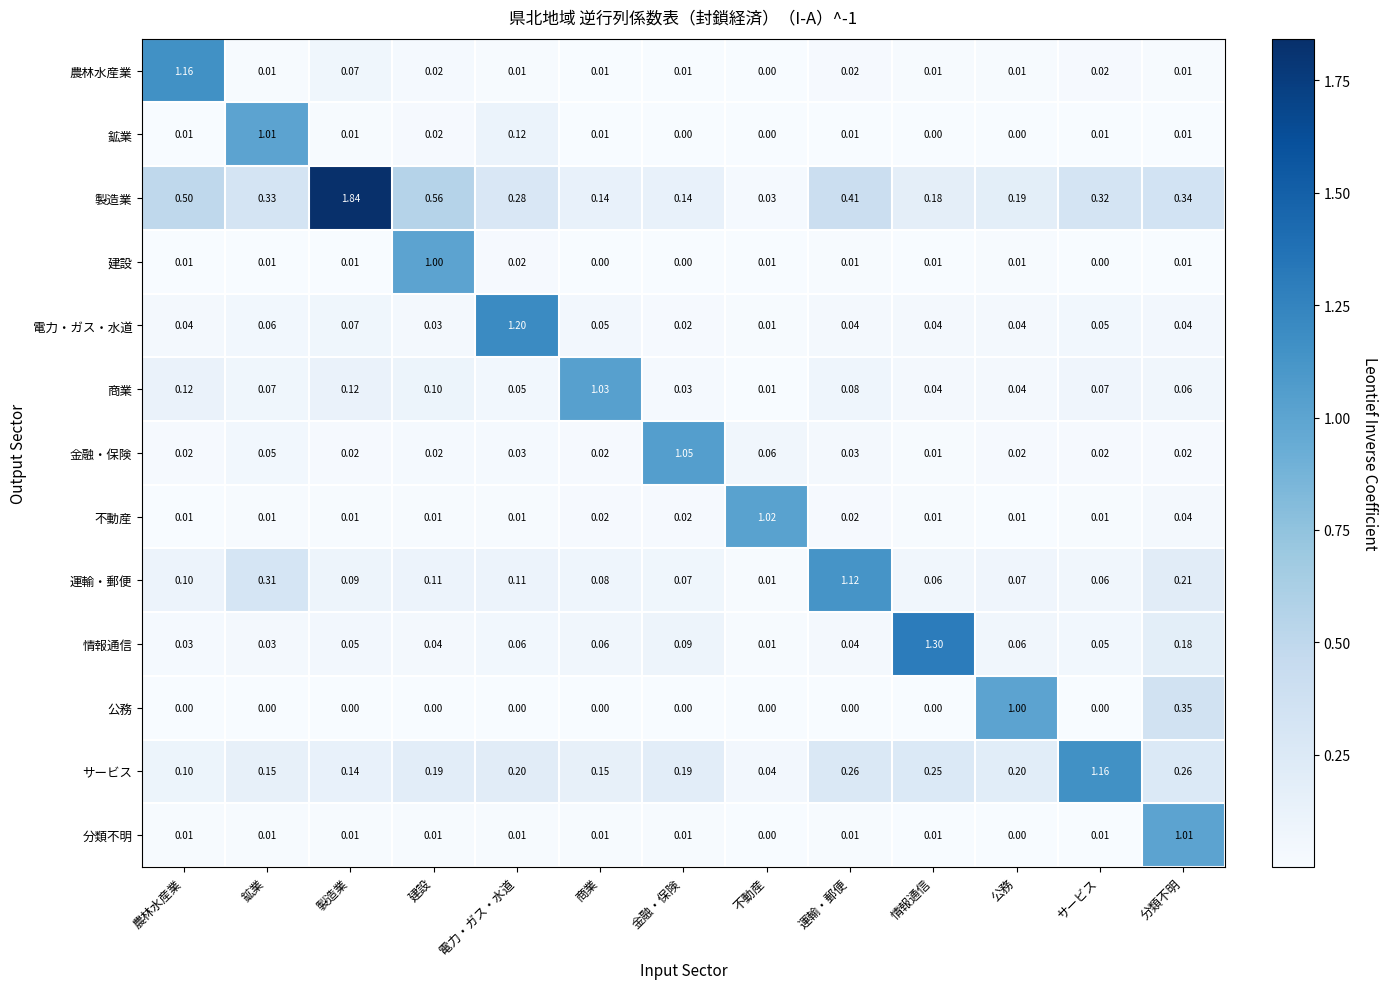

Which series has the widest spread of values?

製造業